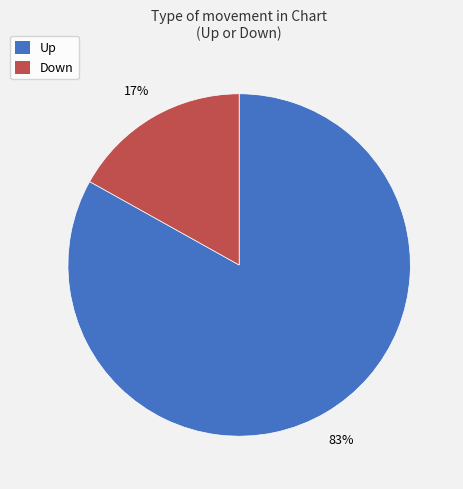

To the nearest percent, what is the difference between the largest and smallest slice percentages?

66%